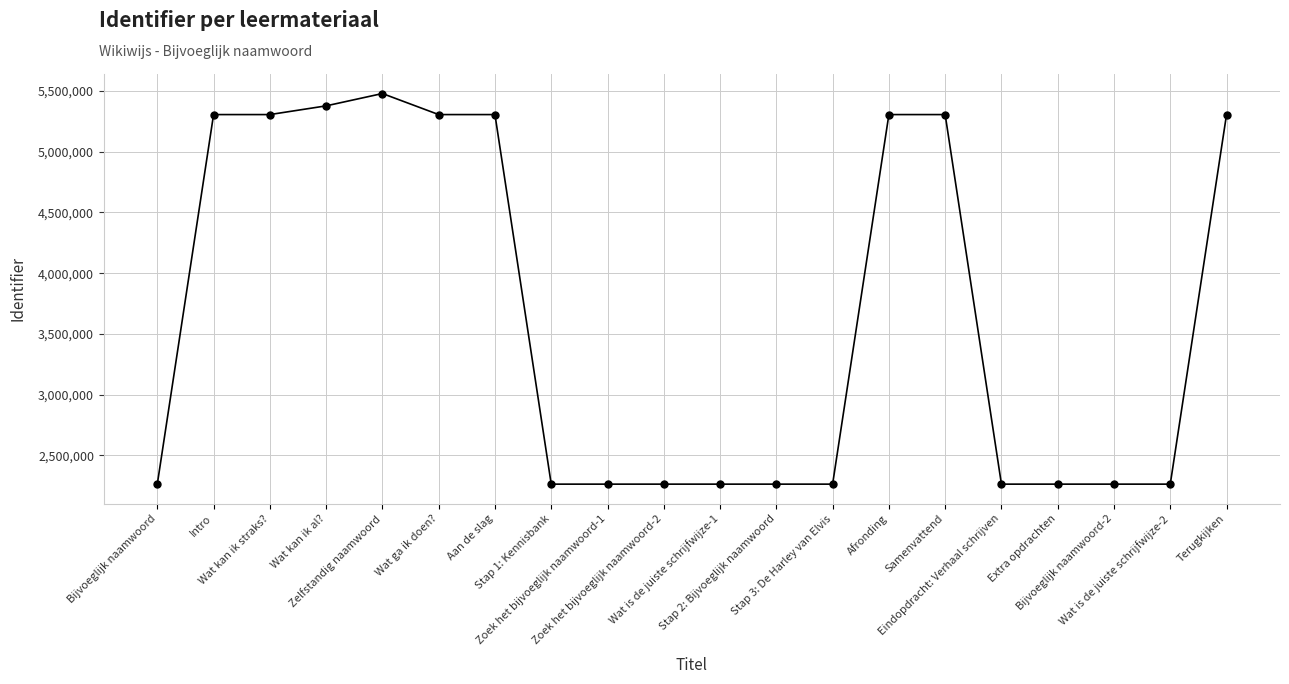

What is the minimum value shown in the chart?

2262499